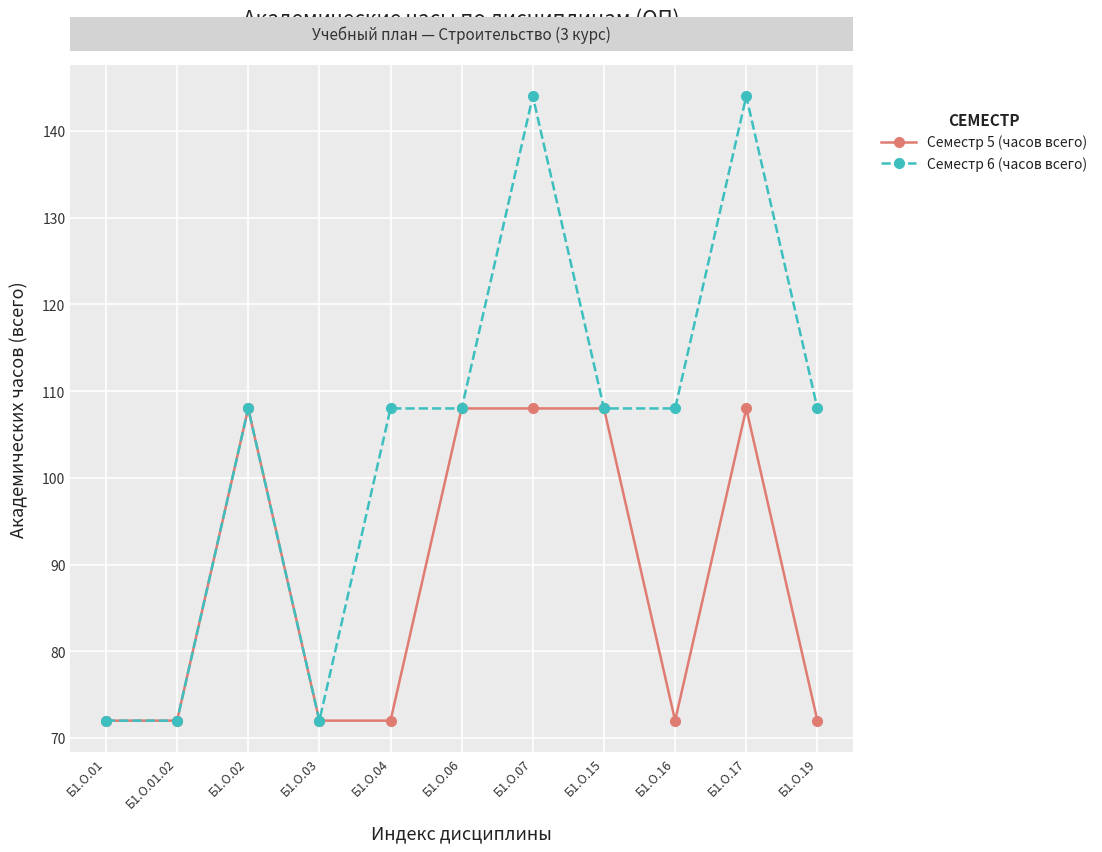

What is the average value of the Семестр 5 (часов всего) series?

88